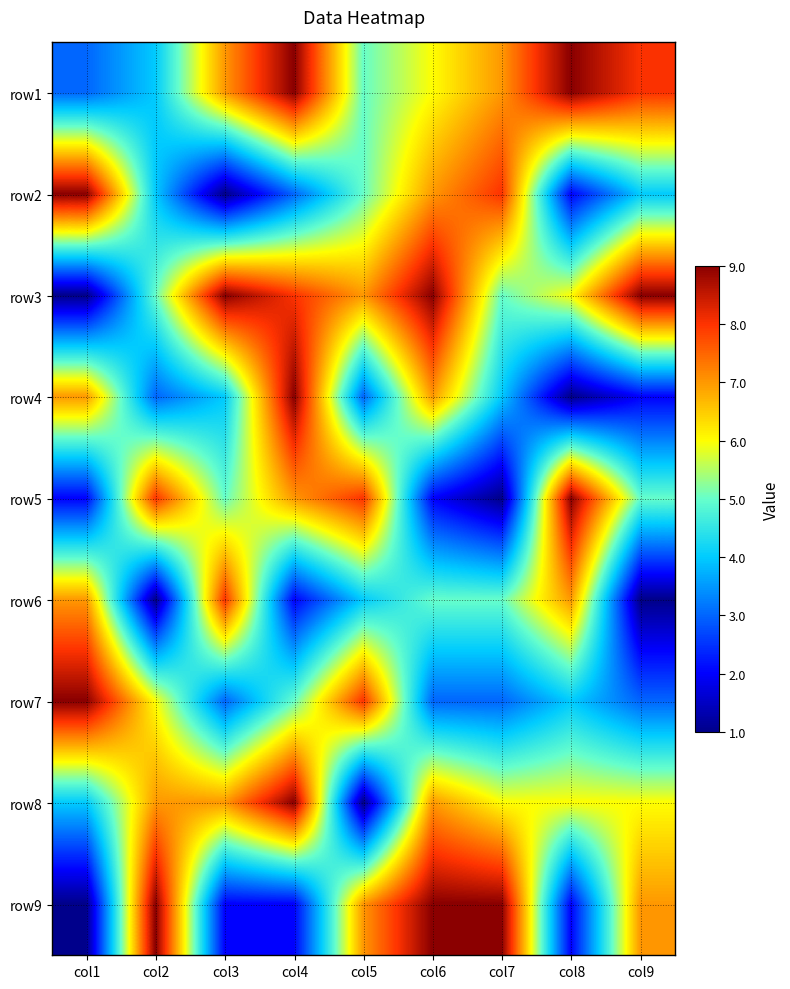

Rank the series by their maximum value, from highest to lowest.

row1, row2, row3, row4, row5, row7, row8, row9, row6